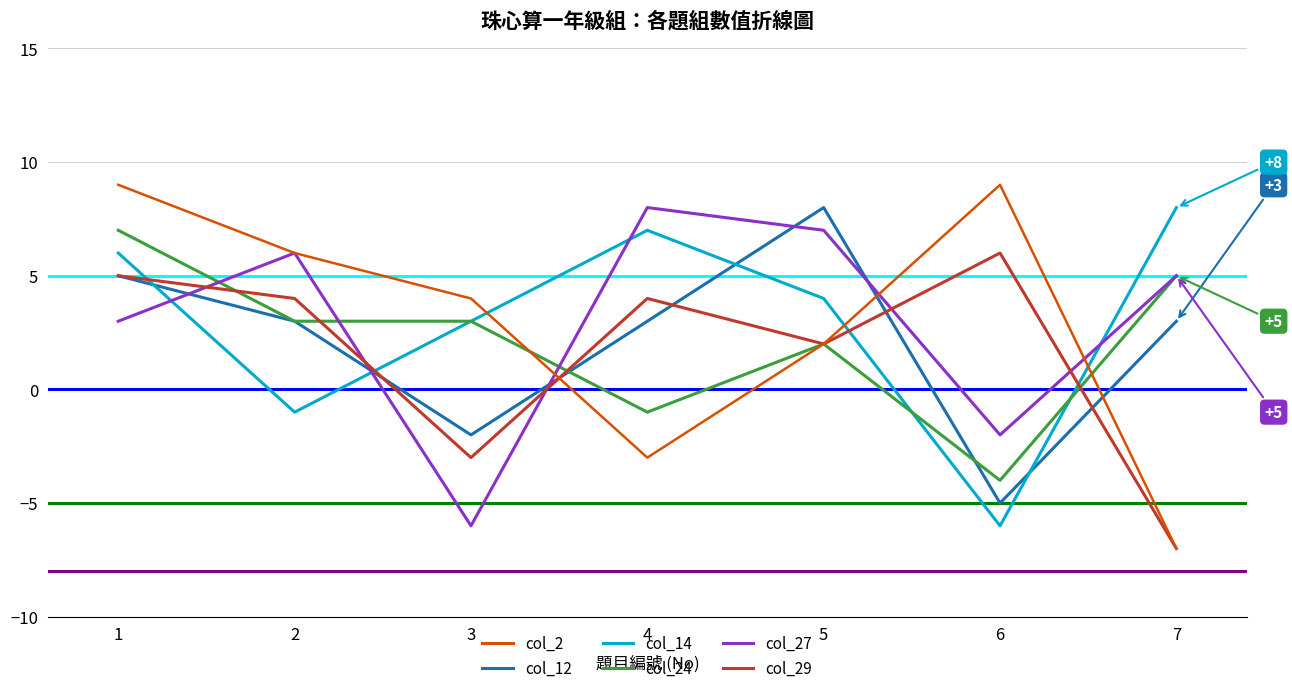

Which category has the lowest value across all series?

7